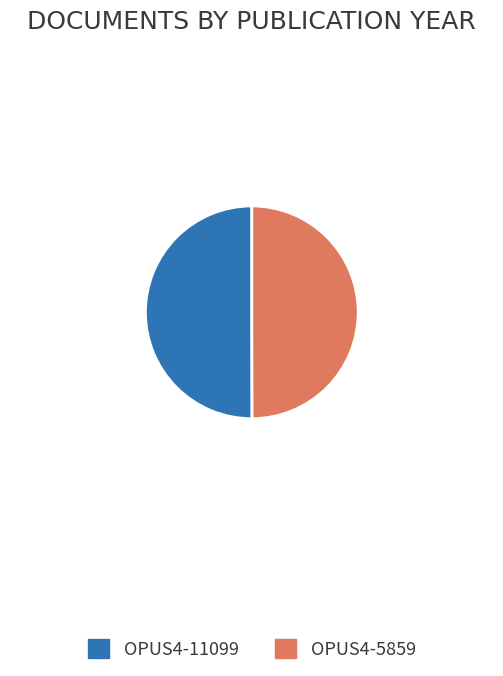

Is the sum of OPUS4-11099 and OPUS4-5859 greater than half?

Yes